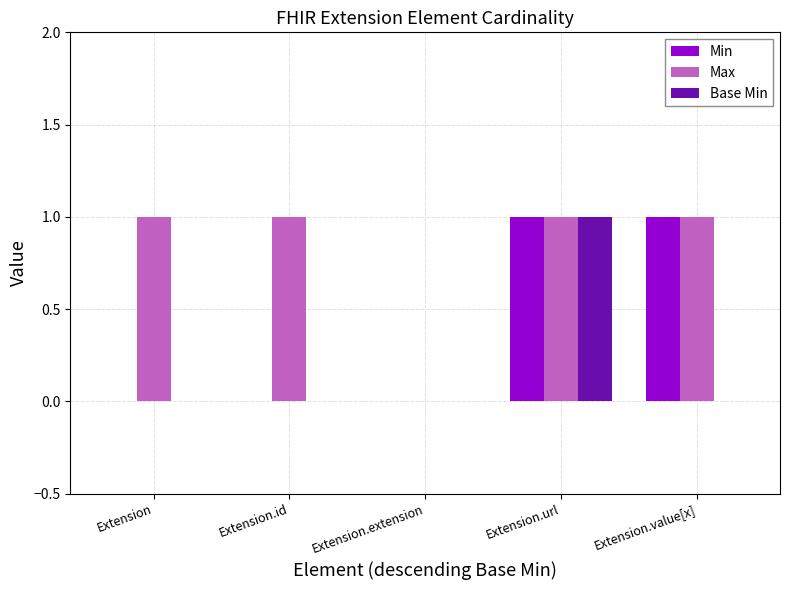

Is it true that Base Min equals 0 at Extension?

True